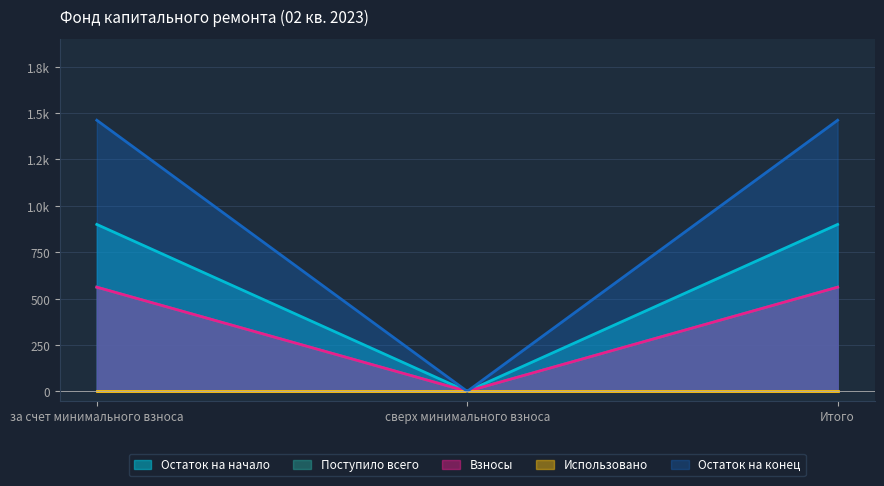

What is the sum of the Остаток на начало values at за счет минимального взноса and сверх минимального взноса?

899.9